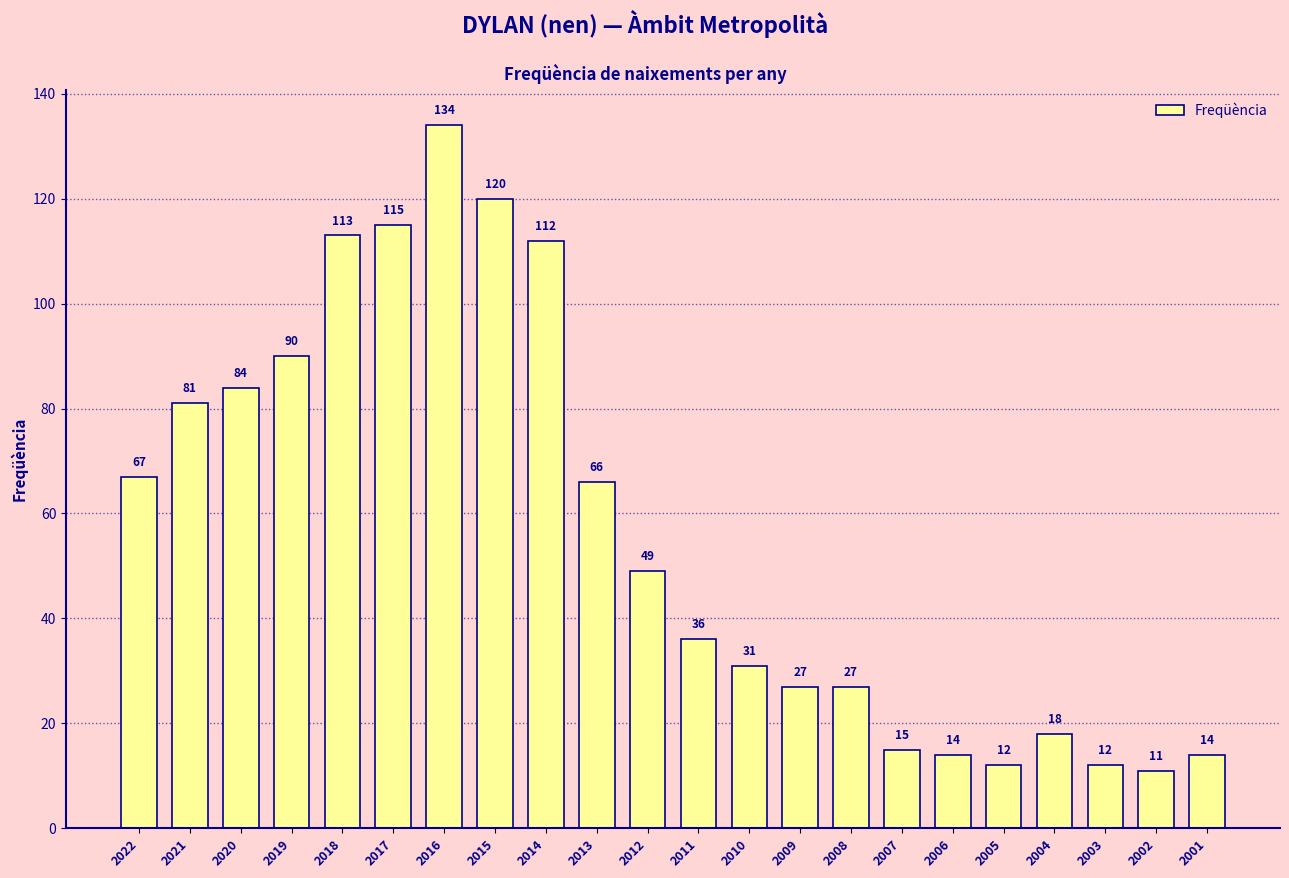

The chart shows a value of 11 at 2002. True or false?

True